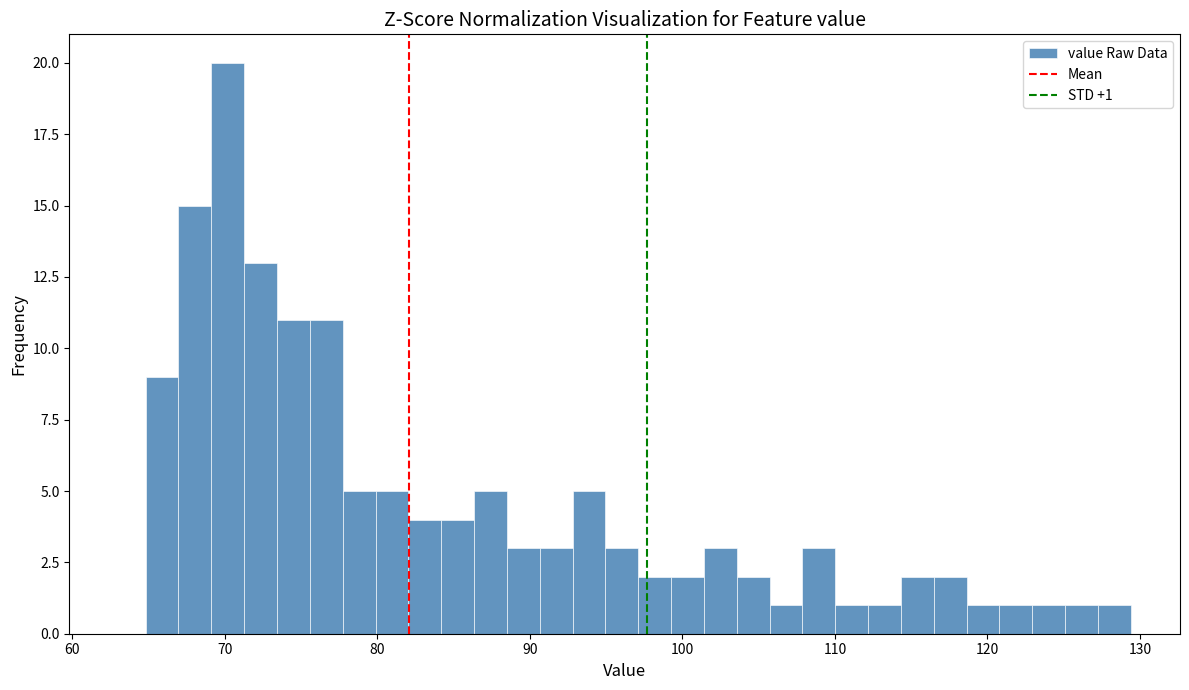

Around what value on the x-axis is the tallest bar? Give the approximate position of its centre, as read against the axis.

70